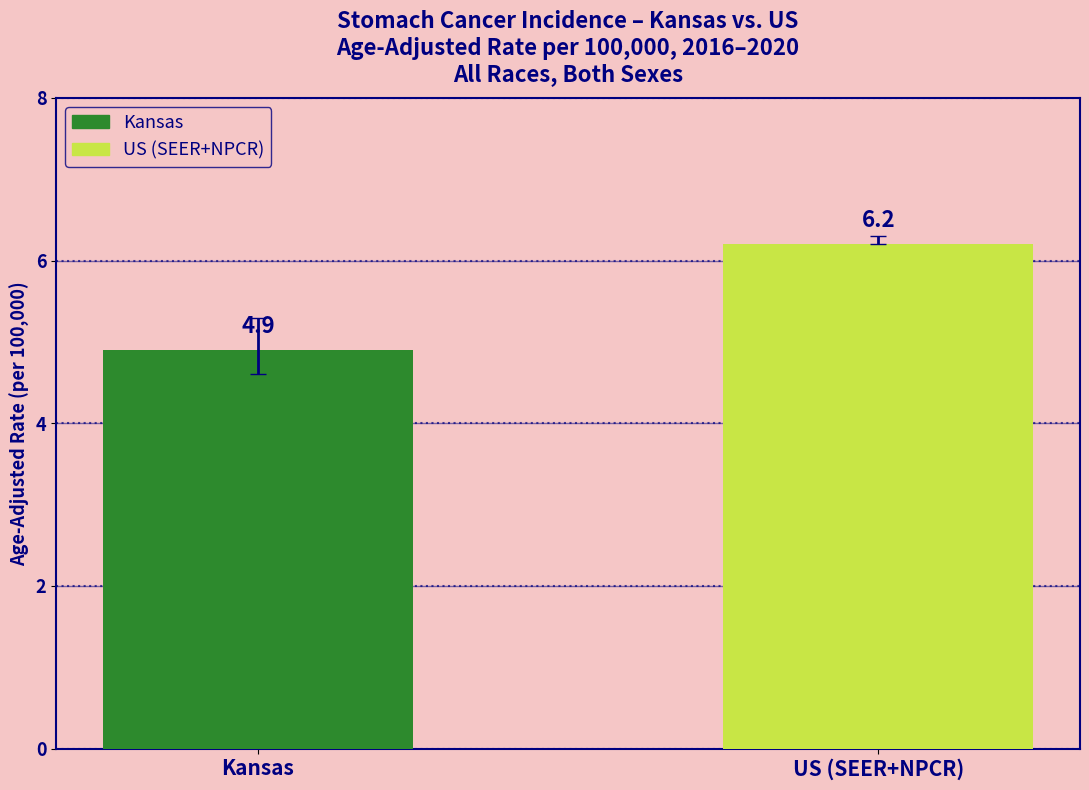

What is the average value?

5.6